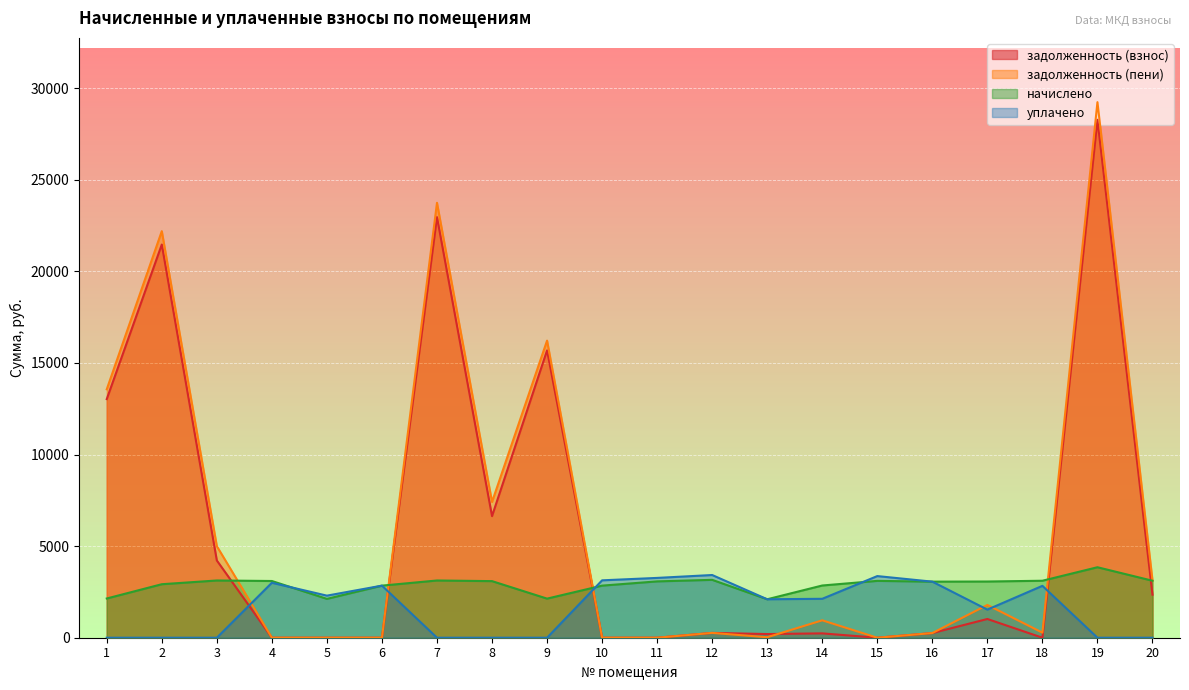

What is the average value of the уплачено series?

1648.7